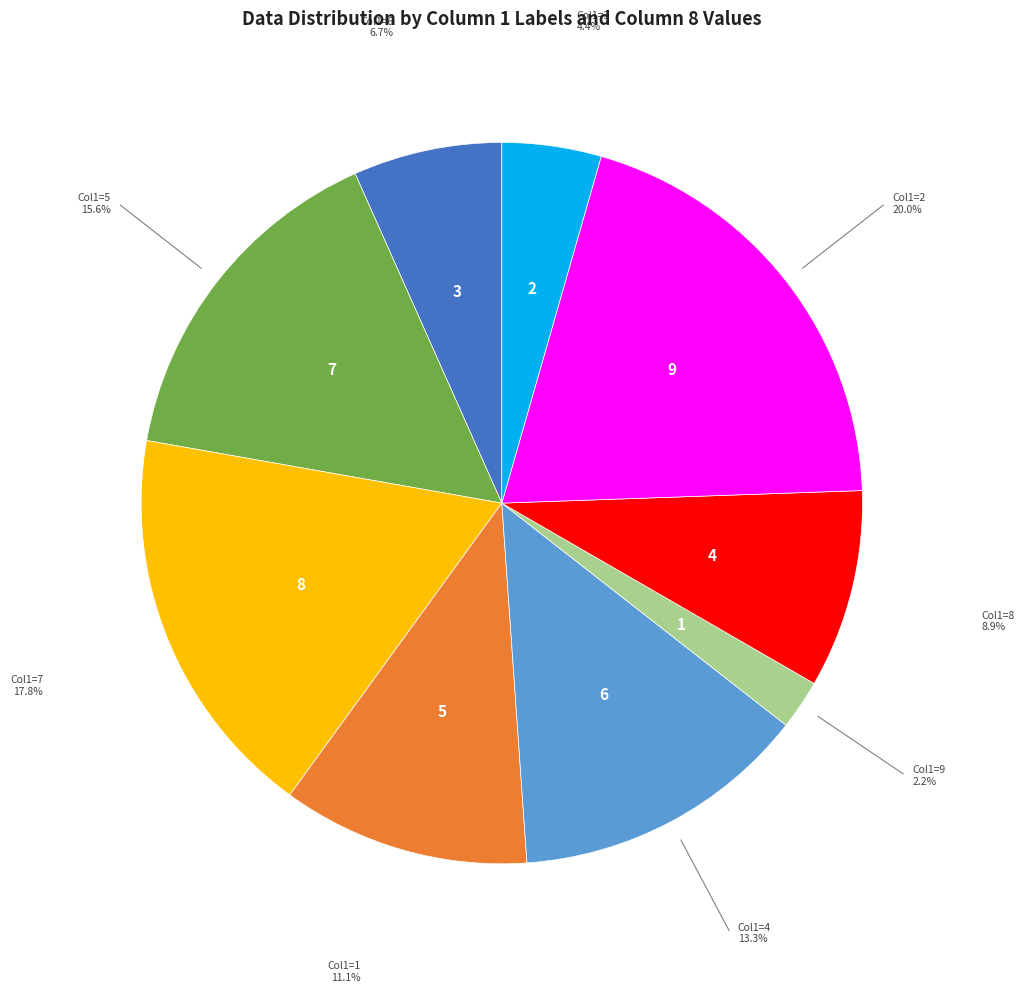

Does any single category account for the majority?

No